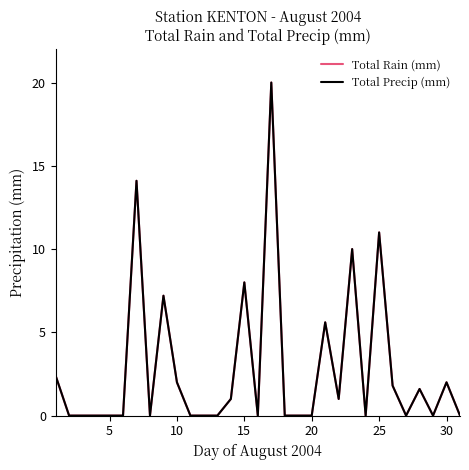

What is the difference between the maximum and minimum values in the Total Rain (mm) series?

20.0